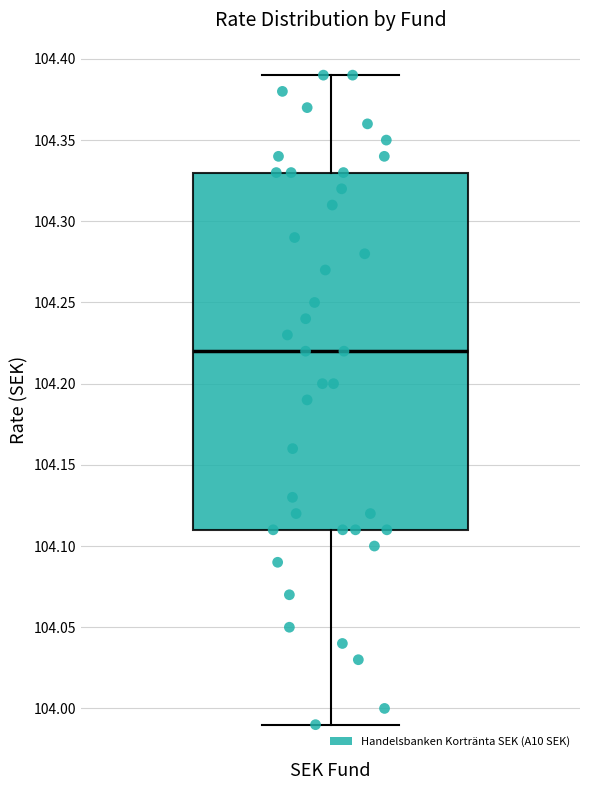

Where is the lower edge of the box for SEK Fund on the y-axis? The values are not printed on the chart, so give them approximately, as read against the axis.

104.11